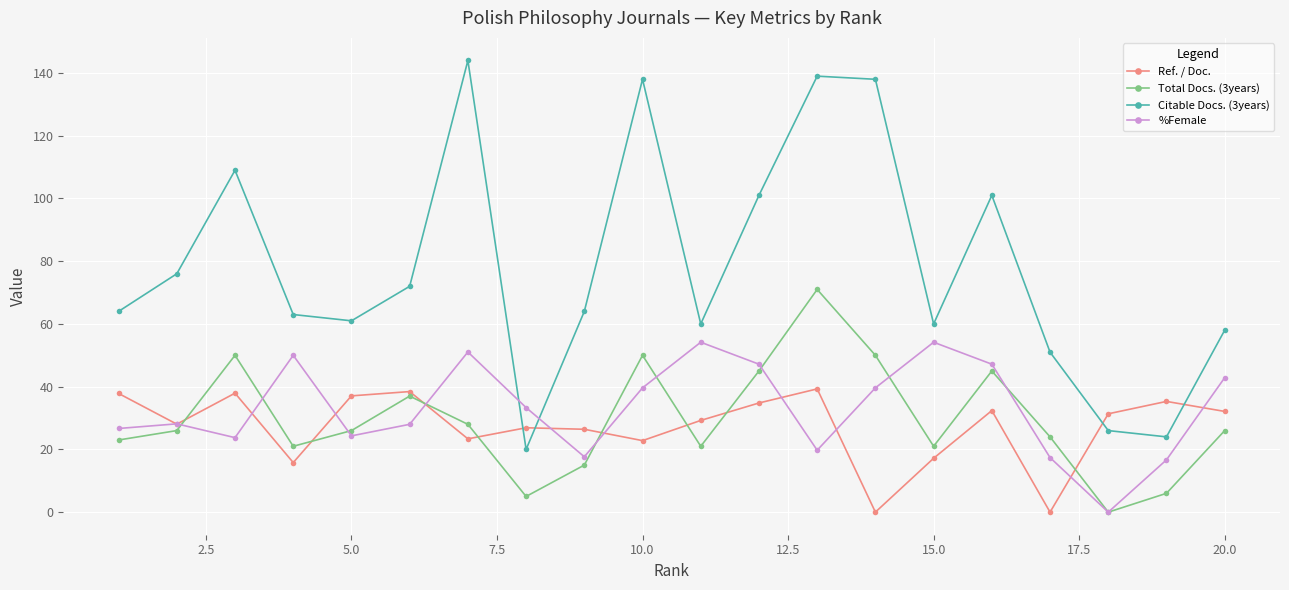

Which series has the largest total across all categories?

Citable Docs. (3years)